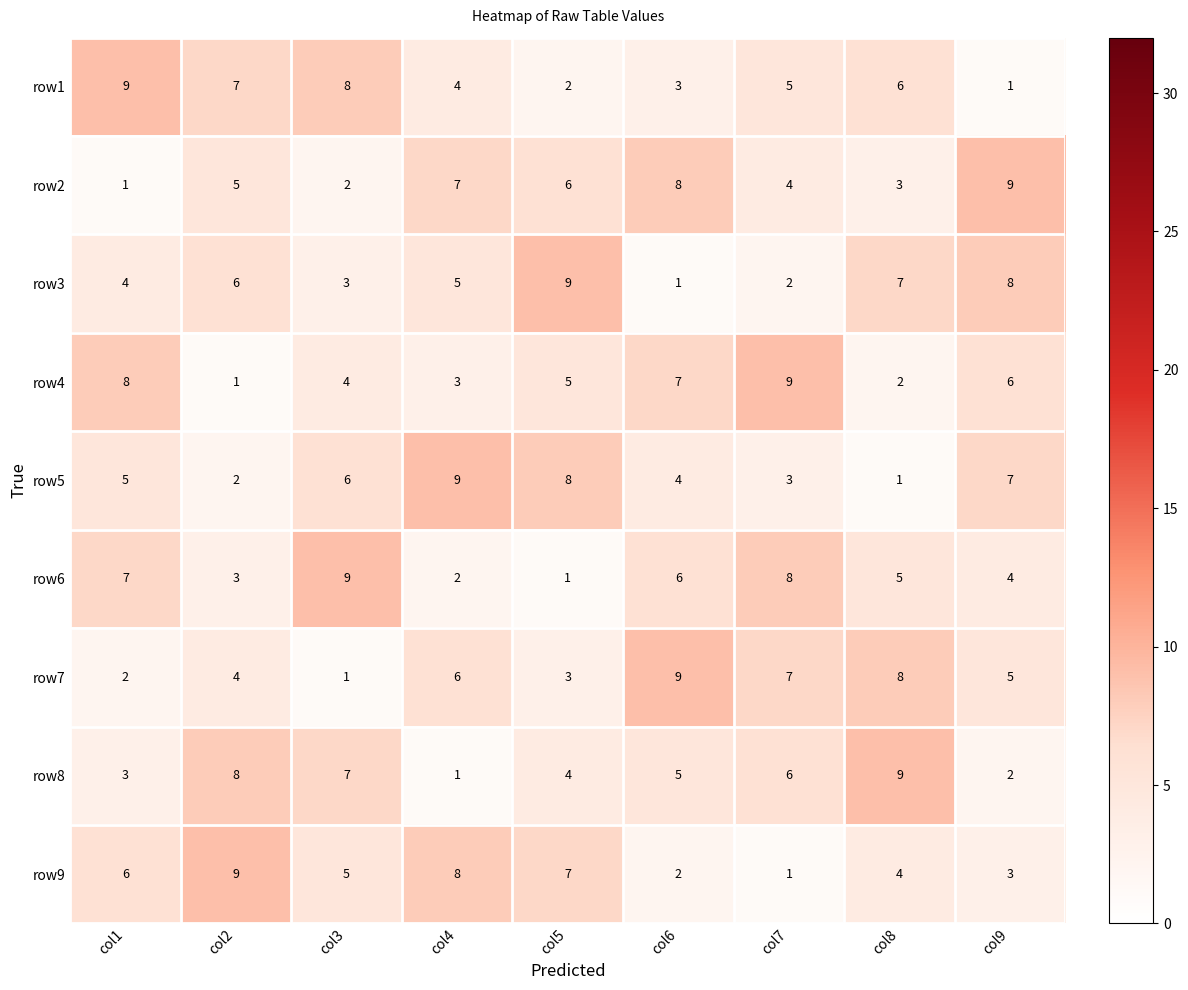

What value does the row6 series have at col8?

5